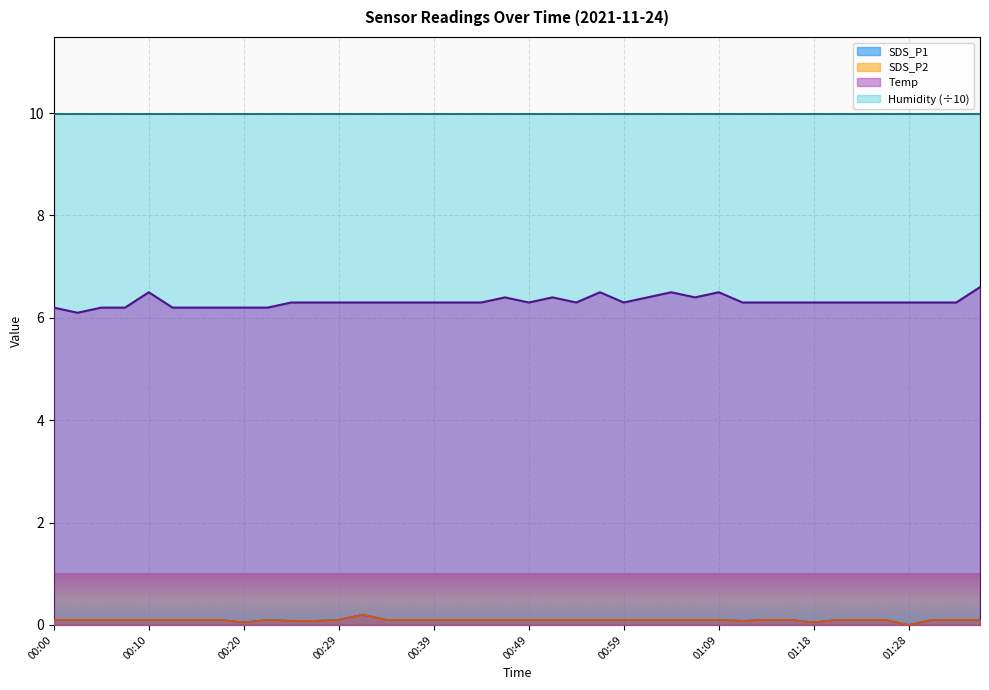

Where is the first local maximum for Temp?

00:10